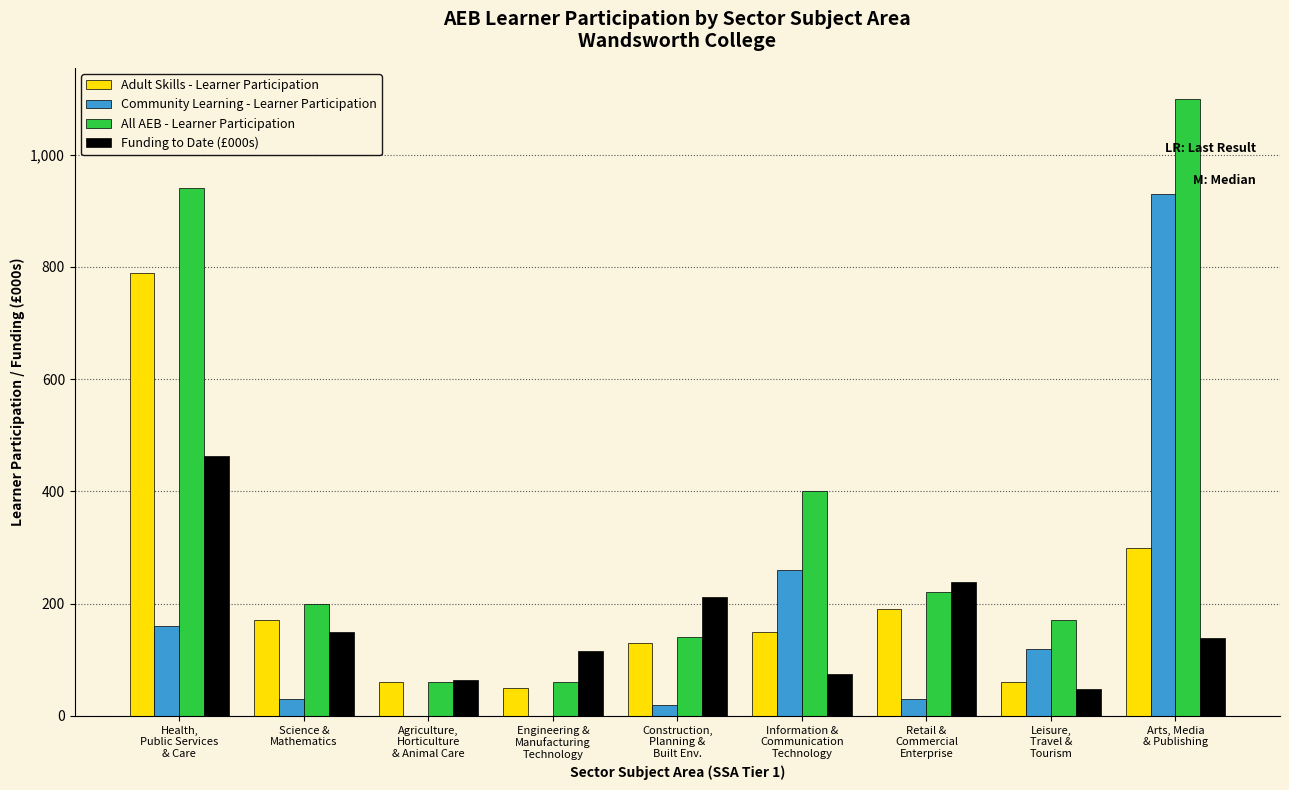

Which series has the largest total across all categories?

All AEB - Learner Participation